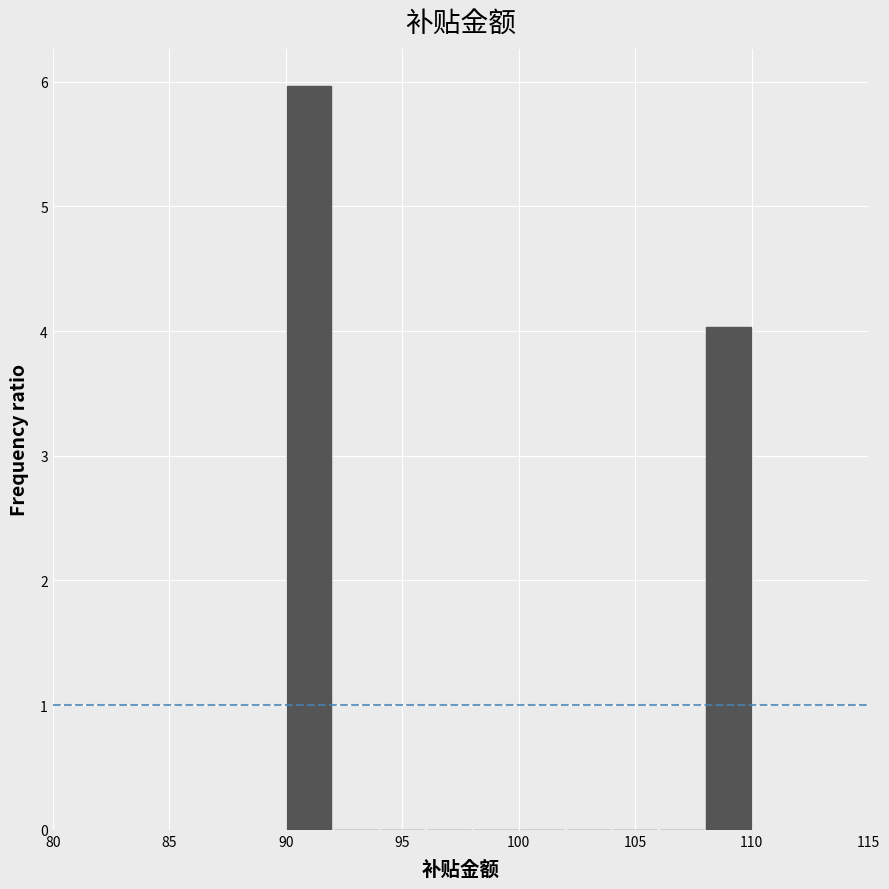

Reading left to right, transcribe this chart: for each bar, give the range it covers on the x-axis and its height. The values are not printed on the chart, so give them approximately, as read against the axis.

90 to 92: 6
92 to 94: 0
94 to 96: 0
96 to 98: 0
98 to 100: 0
100 to 102: 0
102 to 104: 0
104 to 106: 0
106 to 108: 0
108 to 110: 4